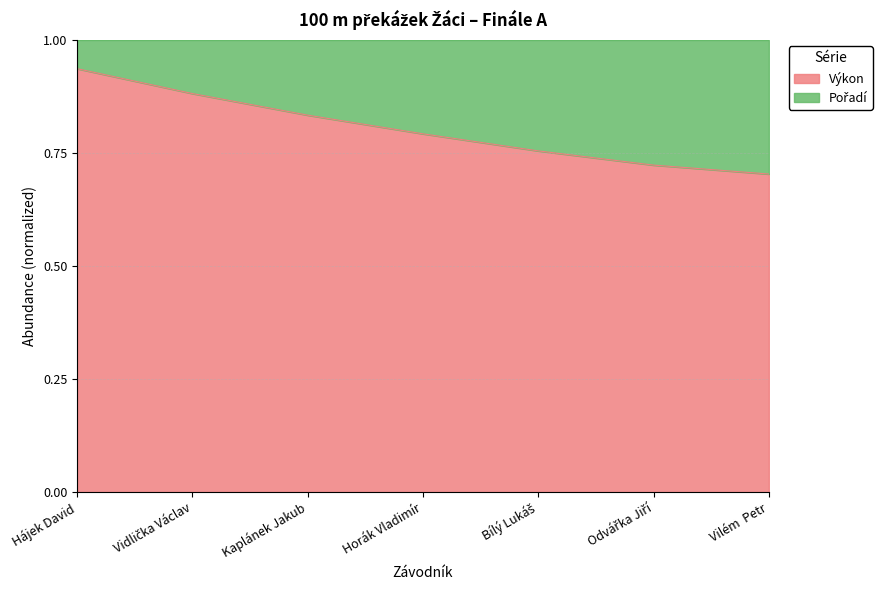

Does the chart display data point markers on the line(s)?

No